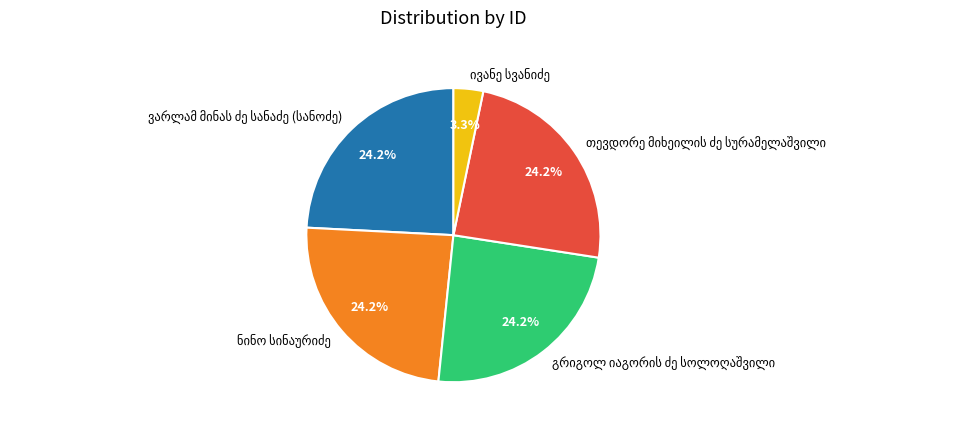

Does any single category account for the majority?

No